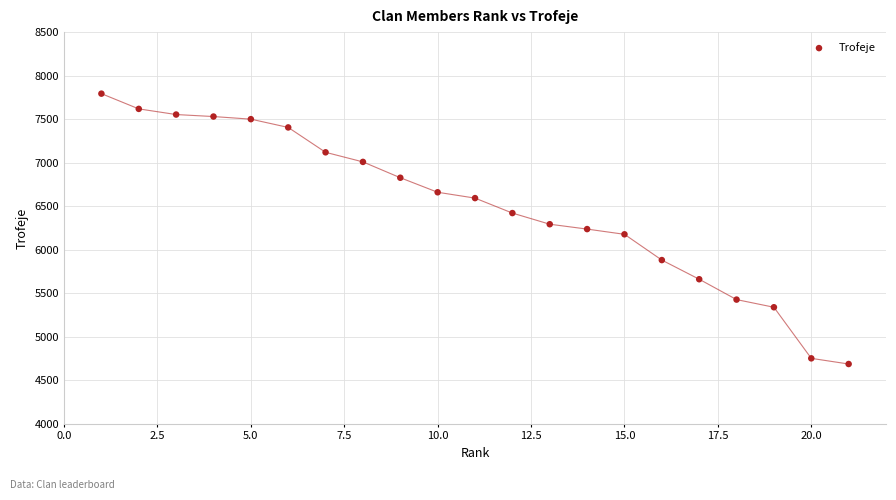

What is the range of Y values (max minus min)?

3106